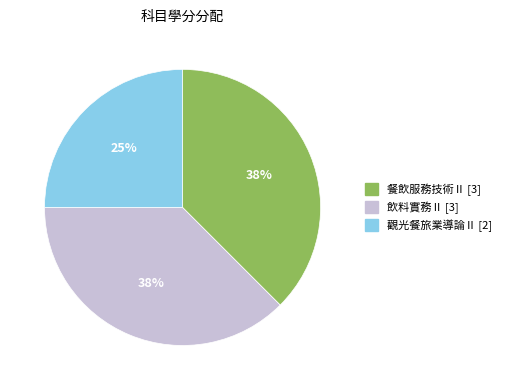

What is the ratio of the value at 飲料實務Ⅱ to the value at 餐飲服務技術Ⅱ?

1.0